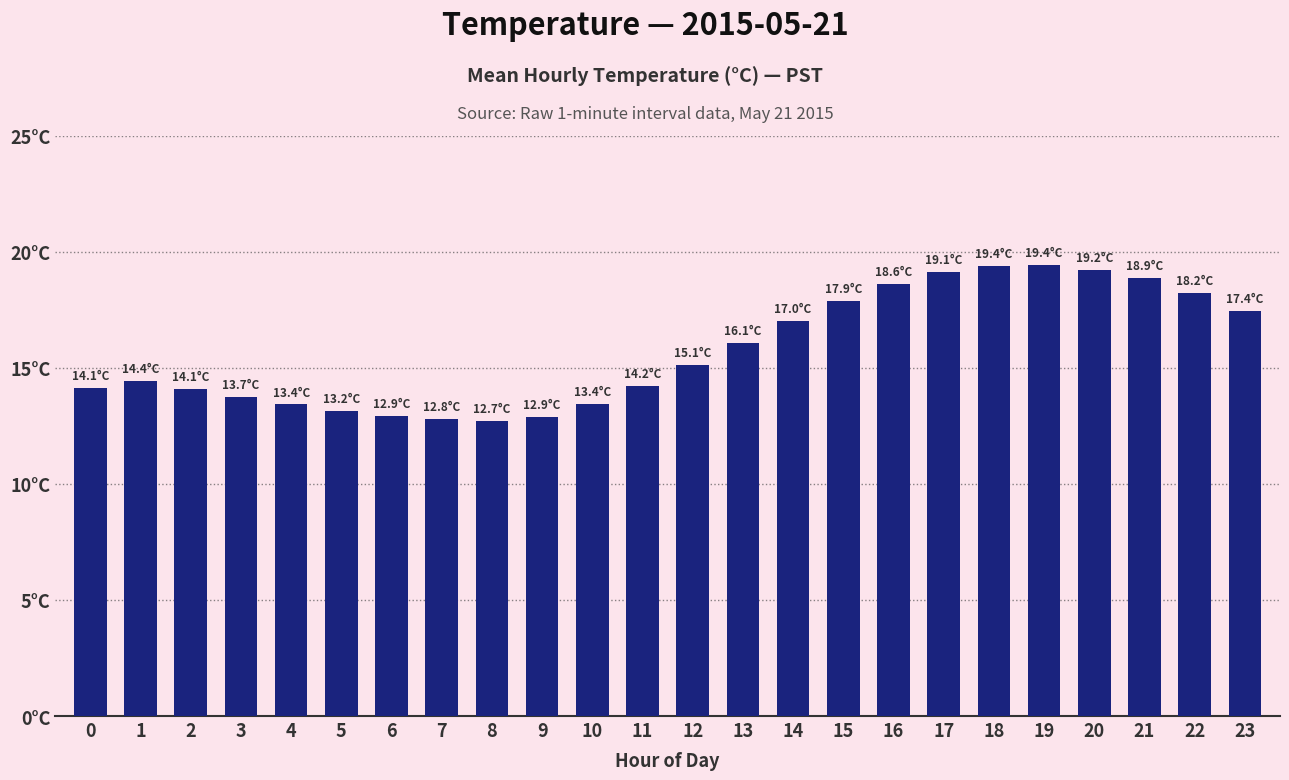

Where is the data nearest to the value 16?

13